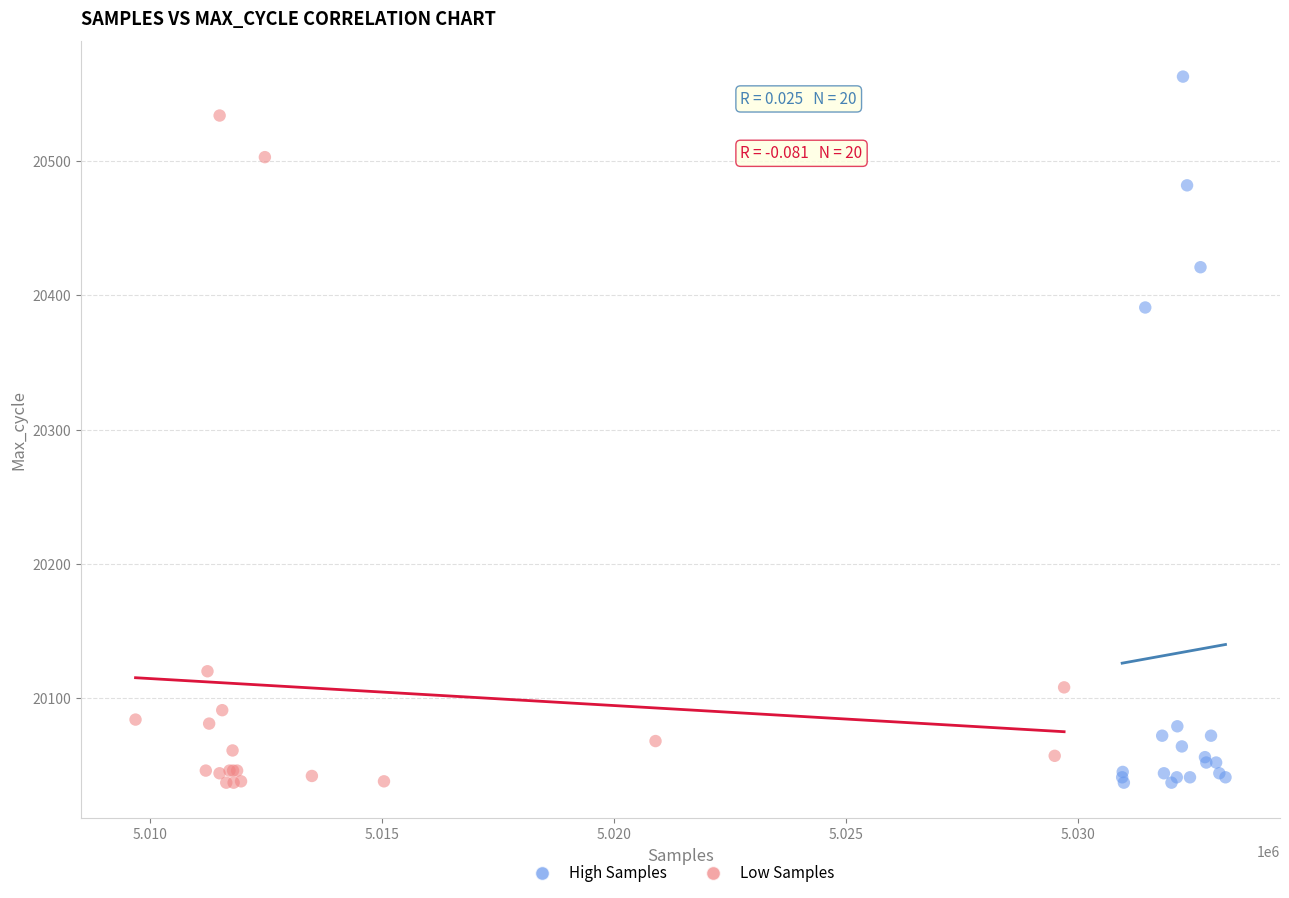

Which series has the widest spread of Y values?

High Samples